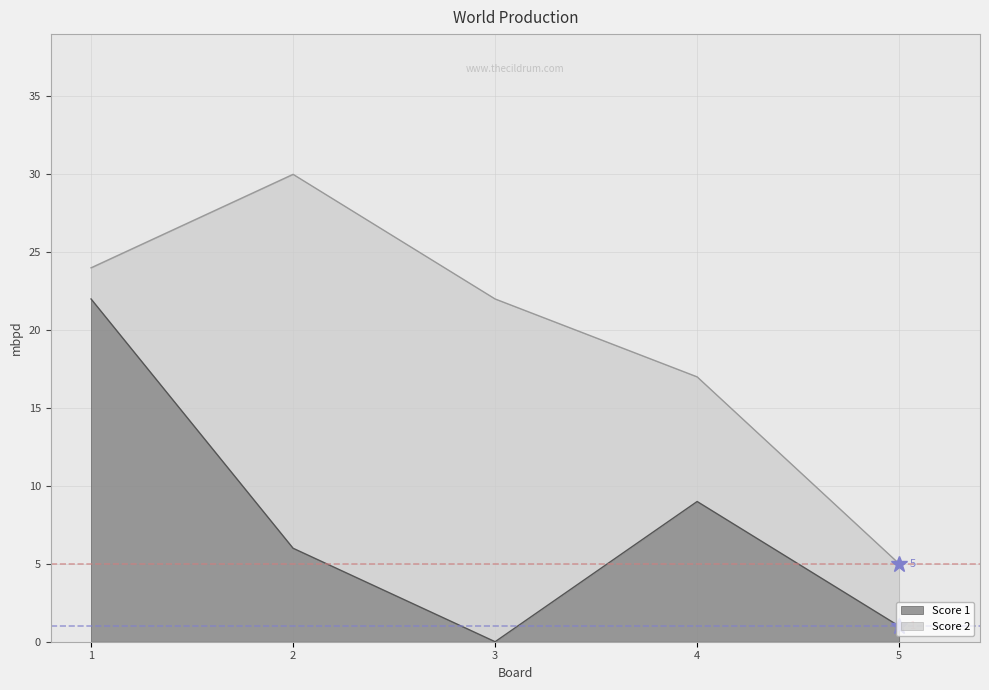

How many lines are shown in the chart?

2